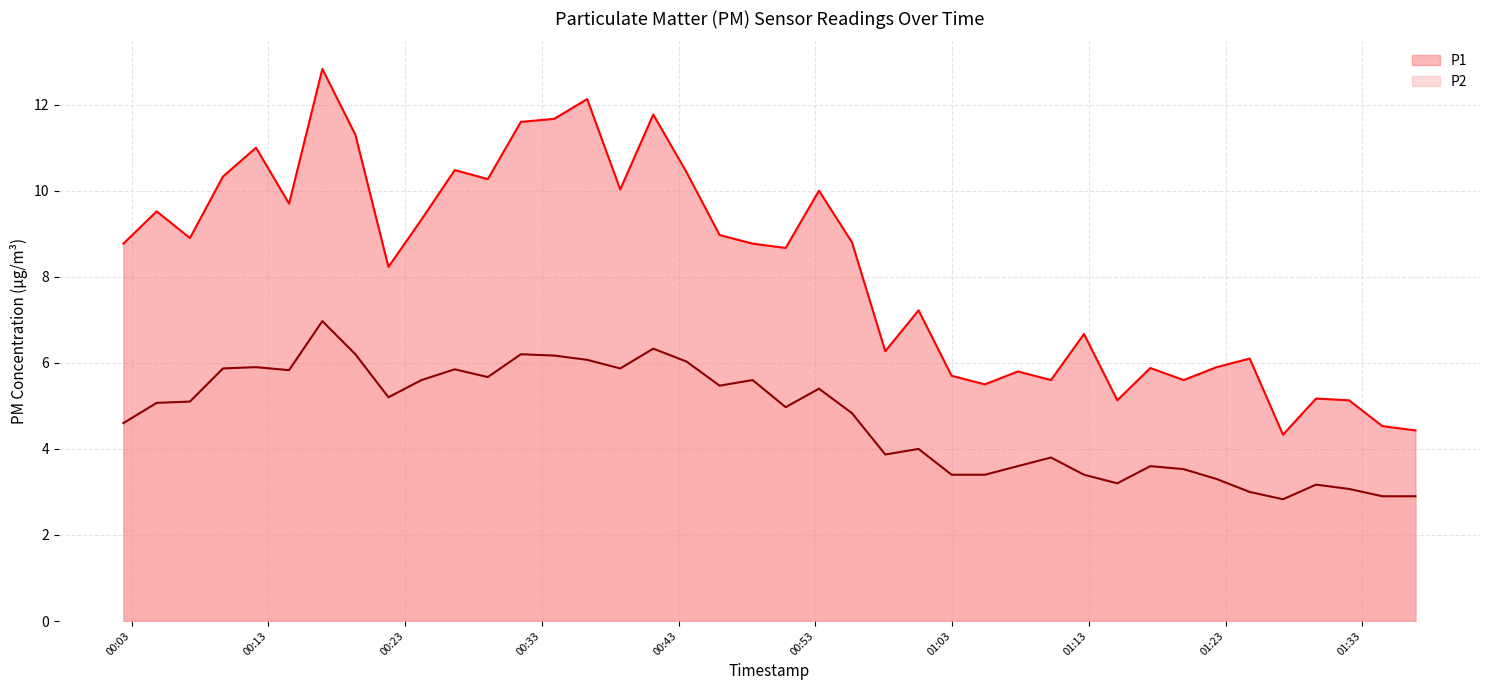

What position from the right is 2024-01-06T00:19:22?

33